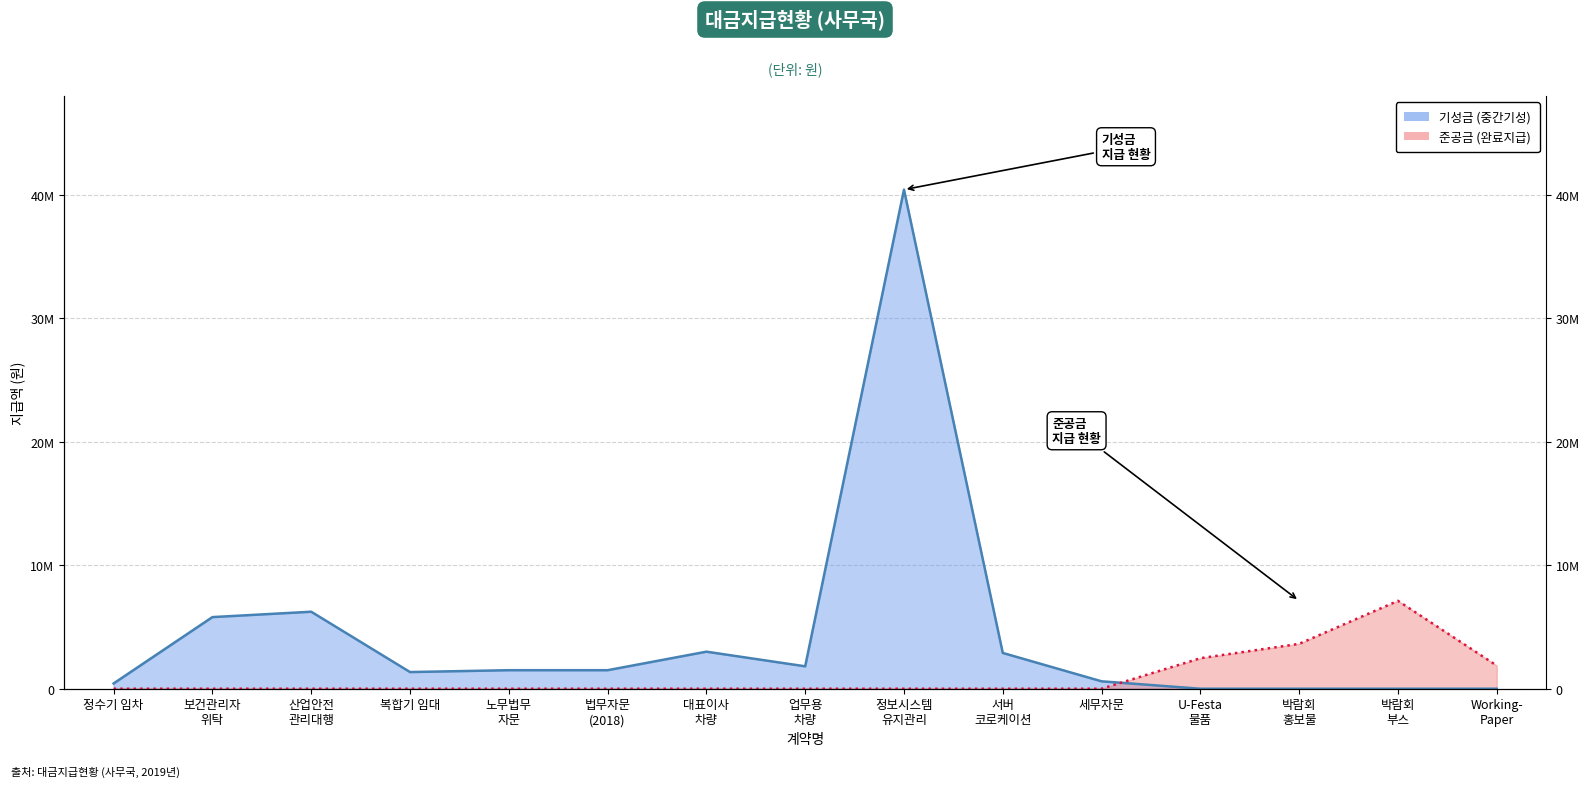

What is the difference between the second highest and minimum values?

6235000